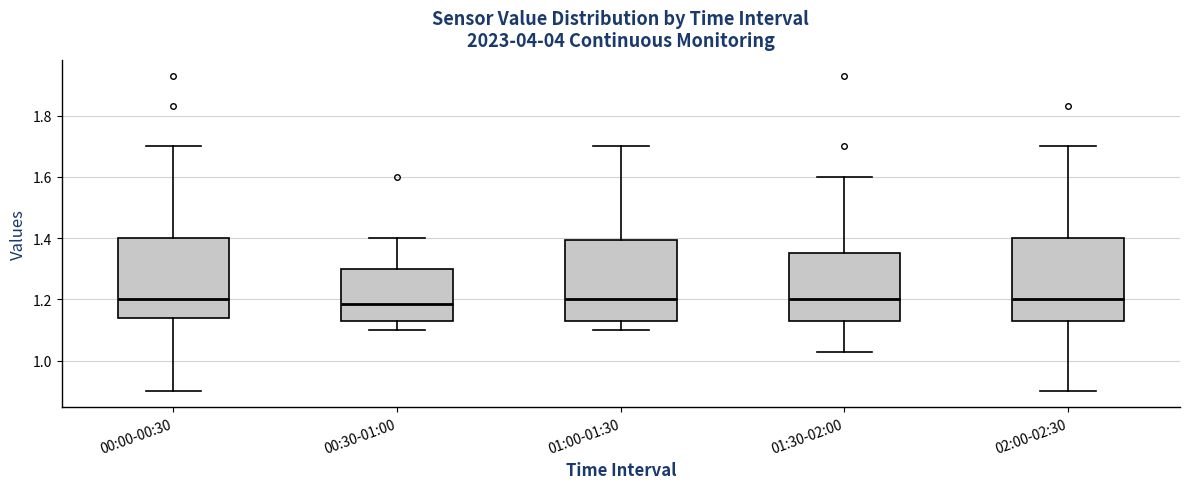

Reading left to right, transcribe this box plot: for each box, give where its median line is, the range the box spans, and where its two whiskers end, as read against the y-axis. The values are not printed on the chart, so give them approximately, as read against the axis.

00:00-00:30: median 1.20, box 1.14 to 1.40, whiskers 0.90 to 1.70
00:30-01:00: median 1.18, box 1.14 to 1.30, whiskers 1.10 to 1.40
01:00-01:30: median 1.20, box 1.14 to 1.40, whiskers 1.10 to 1.70
01:30-02:00: median 1.20, box 1.14 to 1.36, whiskers 1.04 to 1.60
02:00-02:30: median 1.20, box 1.14 to 1.40, whiskers 0.90 to 1.70